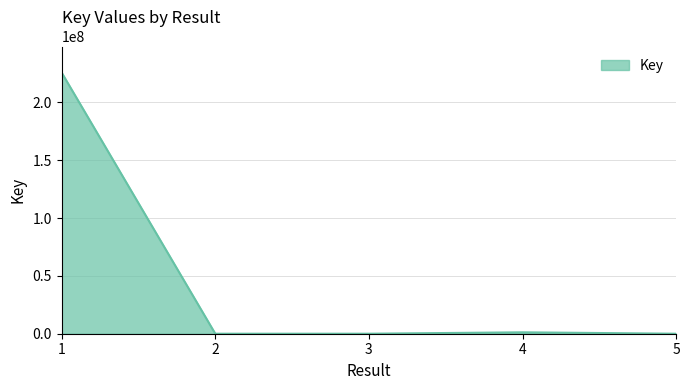

What is the sum of all values?

226927778